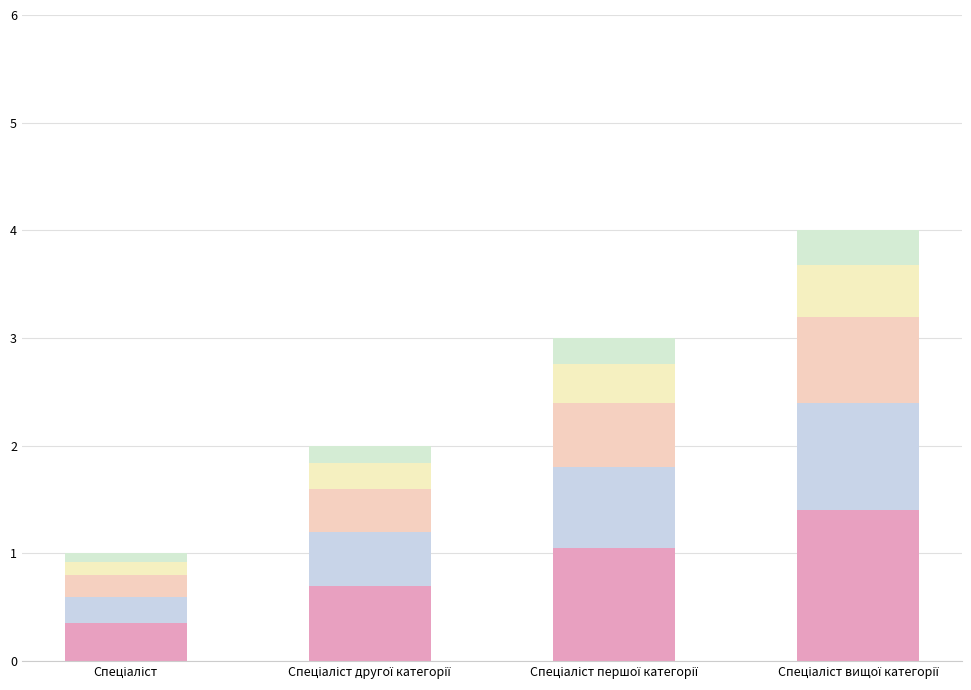

Count the number of data series in this chart.

5